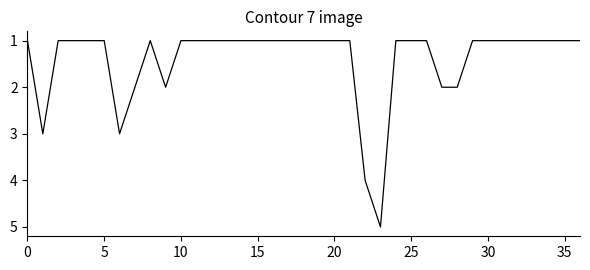

What is the maximum value shown in the chart?

5